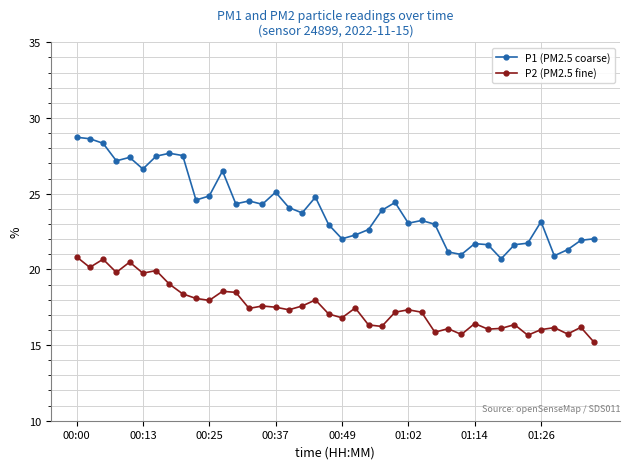

True or false: P1 (PM2.5 coarse) and P2 (PM2.5 fine) intersect in this chart.

False